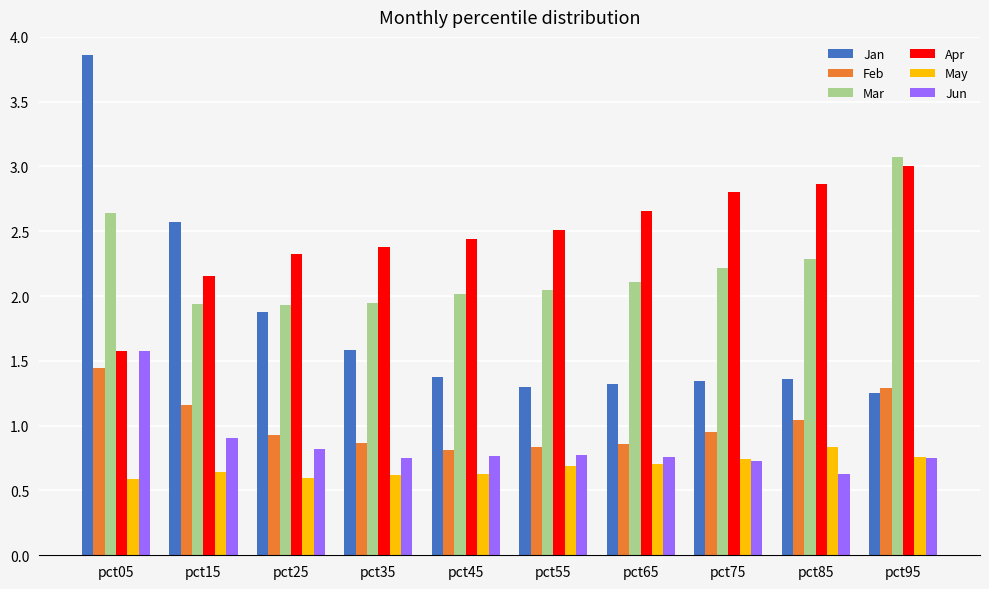

Which category has the highest value in the Jun series?

pct05